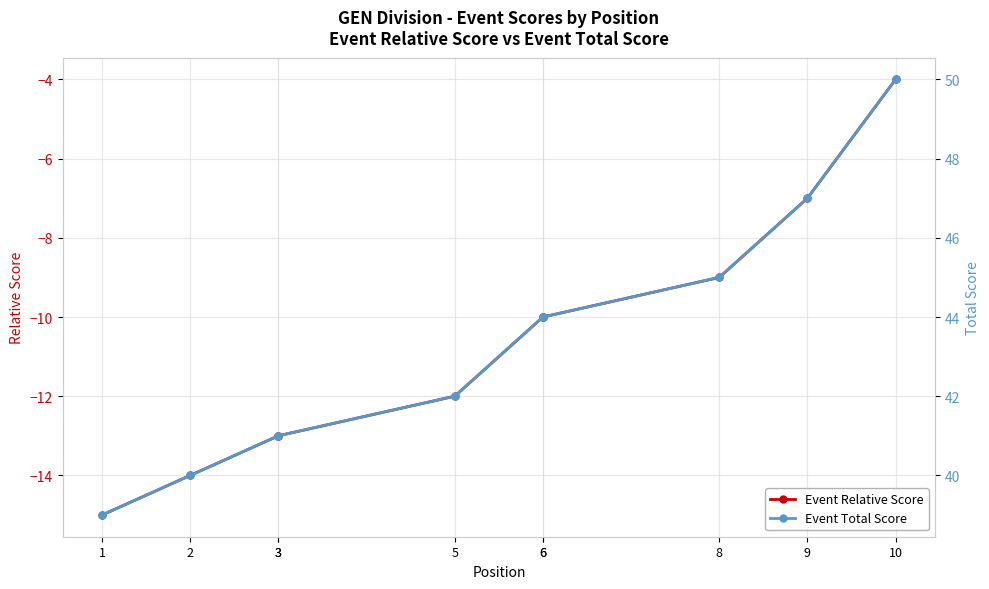

Read the Event Relative Score value at 1.

-15